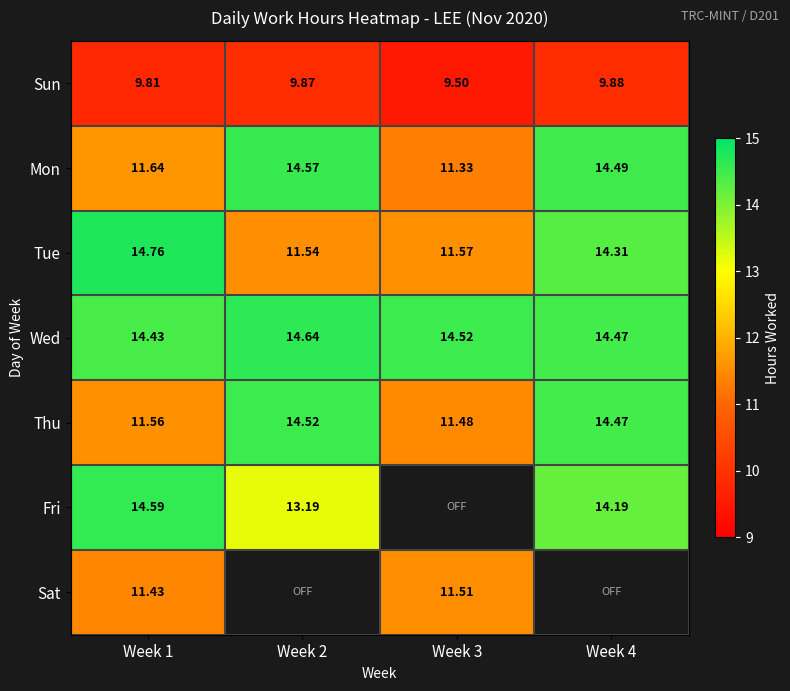

Count the Mon values in the range 11 to 14.

2